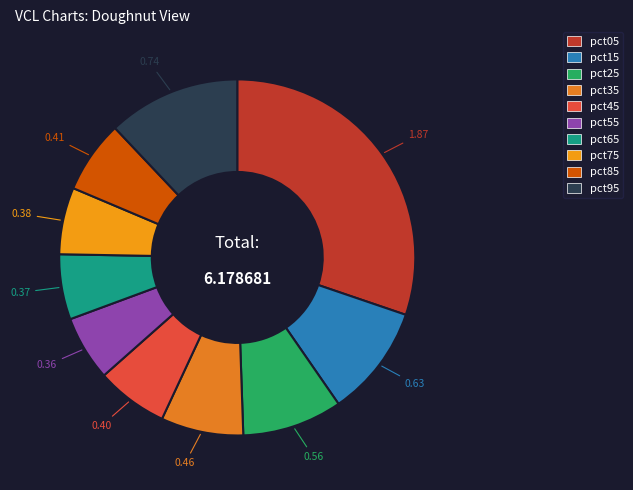

How many segments does this pie chart have?

10